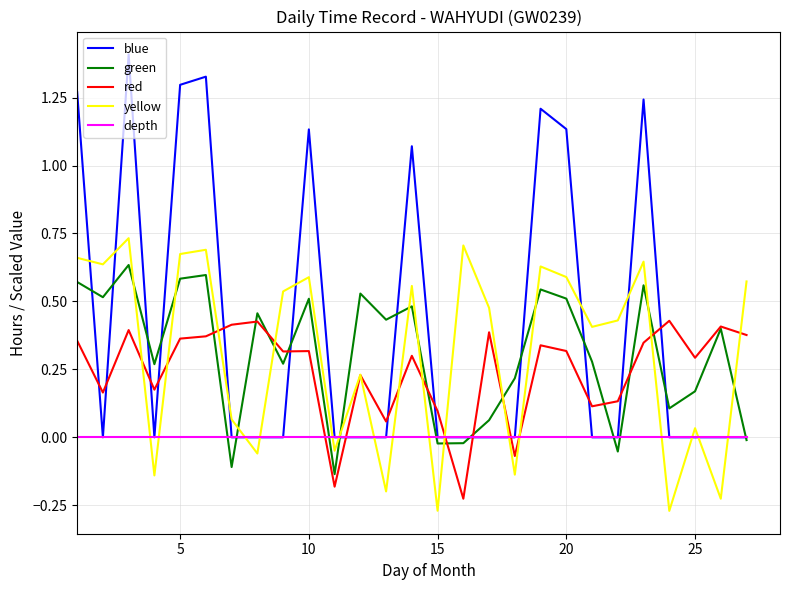

True or false: yellow and blue cross at least once.

True